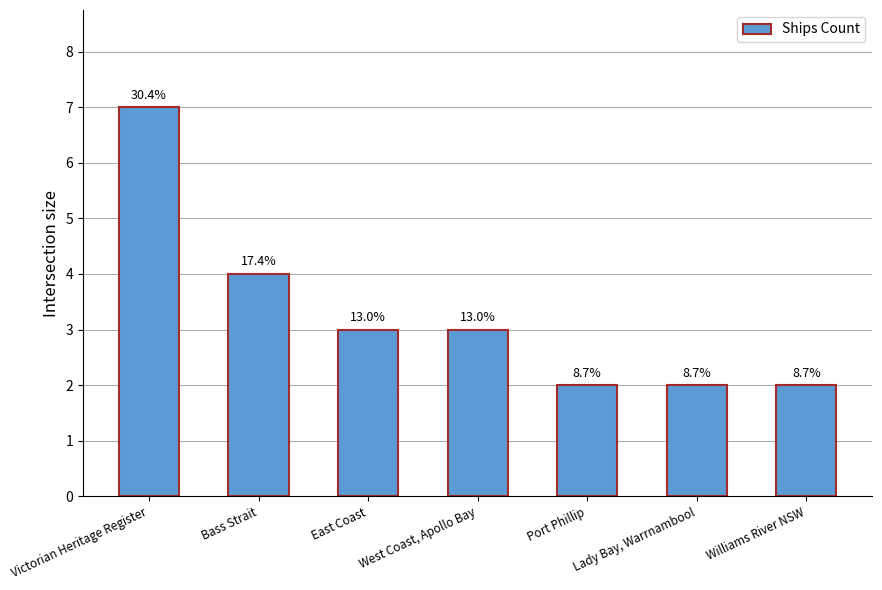

What is the ratio of the value at Port Phillip to the value at Bass Strait?

0.5